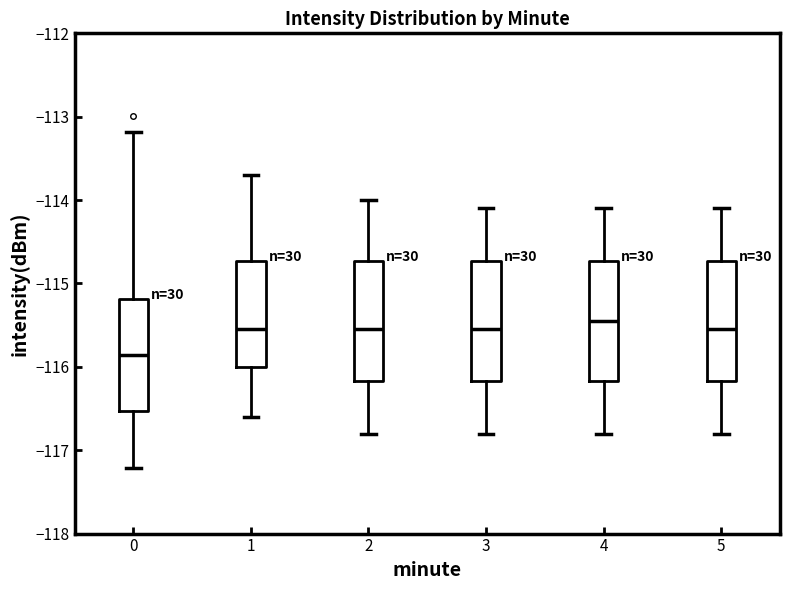

Reading left to right, transcribe this box plot: for each box, give where its median line is, the range the box spans, and where its two whiskers end, as read against the y-axis. The values are not printed on the chart, so give them approximately, as read against the axis.

0: median -115.9, box -116.5 to -115.2, whiskers -117.2 to -113.2
1: median -115.5, box -116.0 to -114.7, whiskers -116.6 to -113.7
2: median -115.5, box -116.2 to -114.7, whiskers -116.8 to -114.0
3: median -115.5, box -116.2 to -114.7, whiskers -116.8 to -114.1
4: median -115.4, box -116.2 to -114.7, whiskers -116.8 to -114.1
5: median -115.5, box -116.2 to -114.7, whiskers -116.8 to -114.1